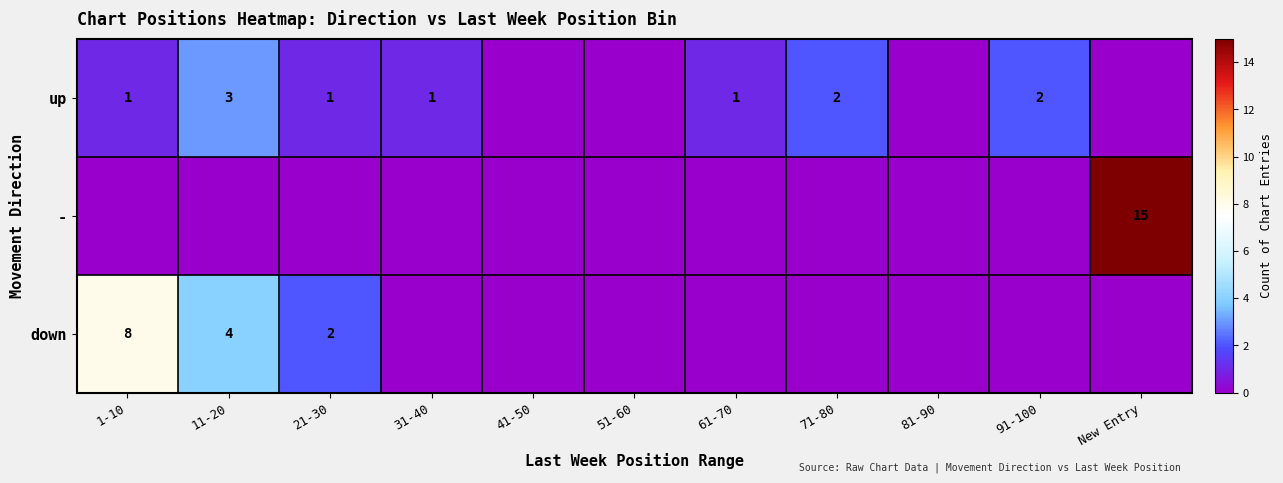

The up series shows 2 at 91-100. True or false?

True